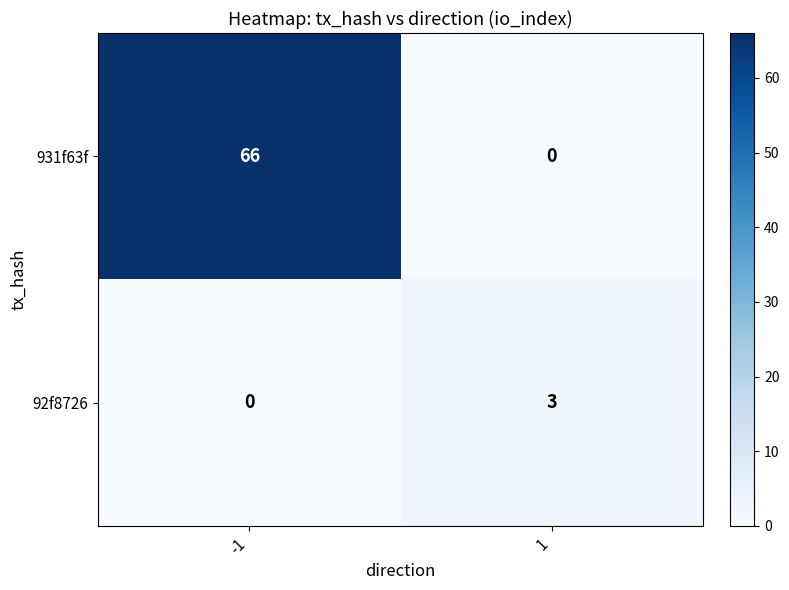

List the series in order of their peak value, lowest first.

92f8726, 931f63f